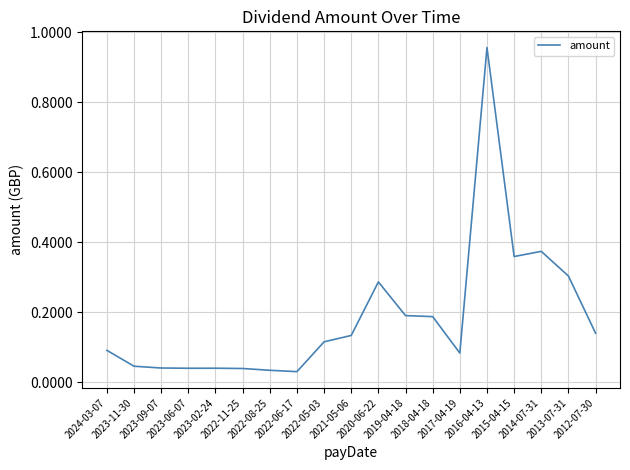

What is the difference between the maximum and minimum values?

0.9